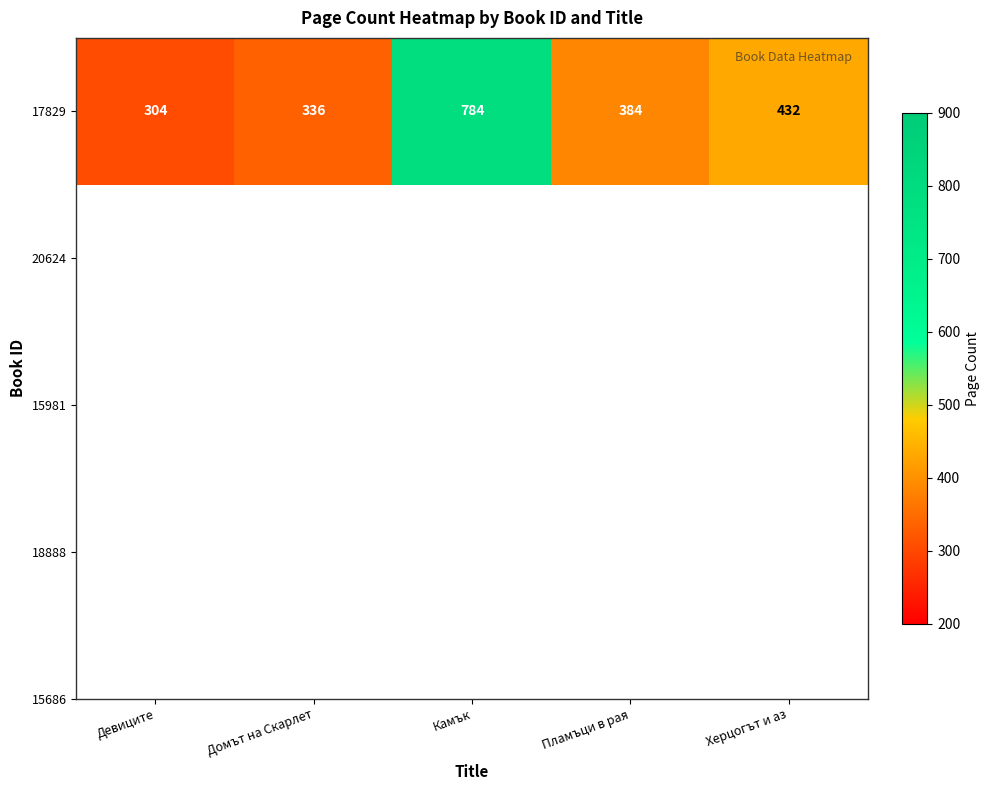

What is the change in value from Домът на Скарлет to Пламъци в рая?

+48